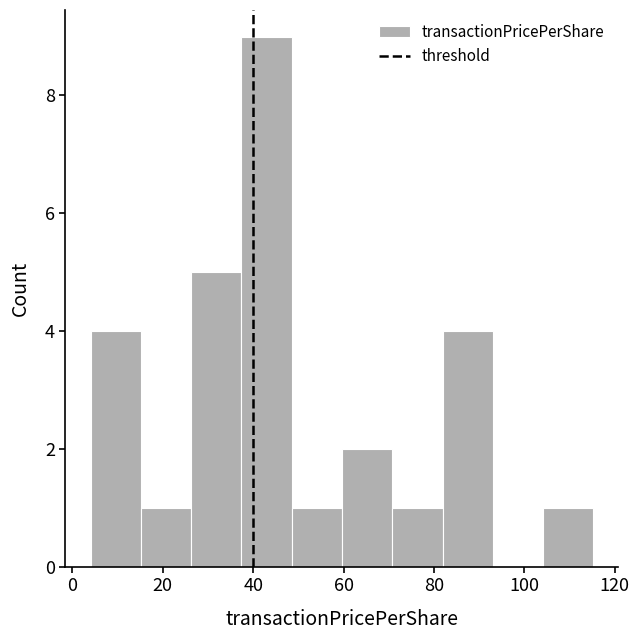

Which range on the x-axis has the tallest bar?

38 to 48